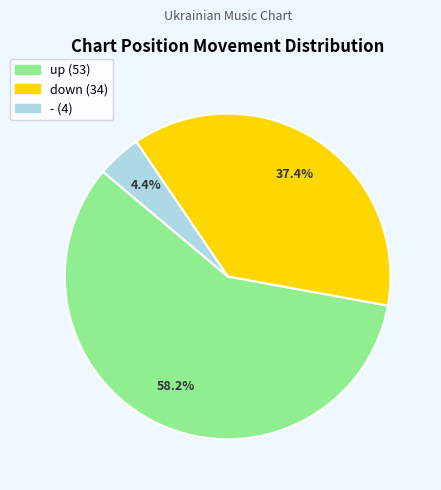

To the nearest percent, what is the difference between the down and up slice percentages?

21%